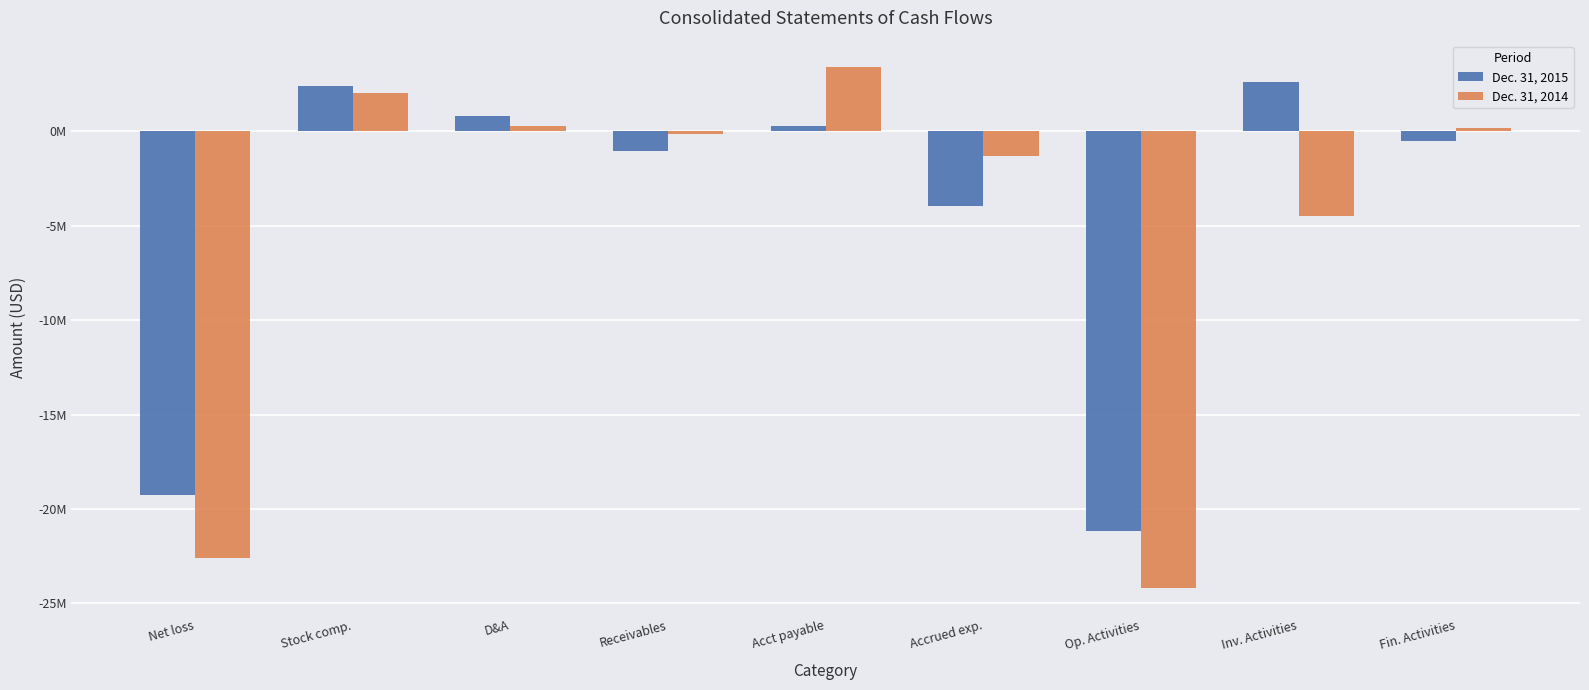

What is the maximum value for Dec. 31, 2015?

2593388